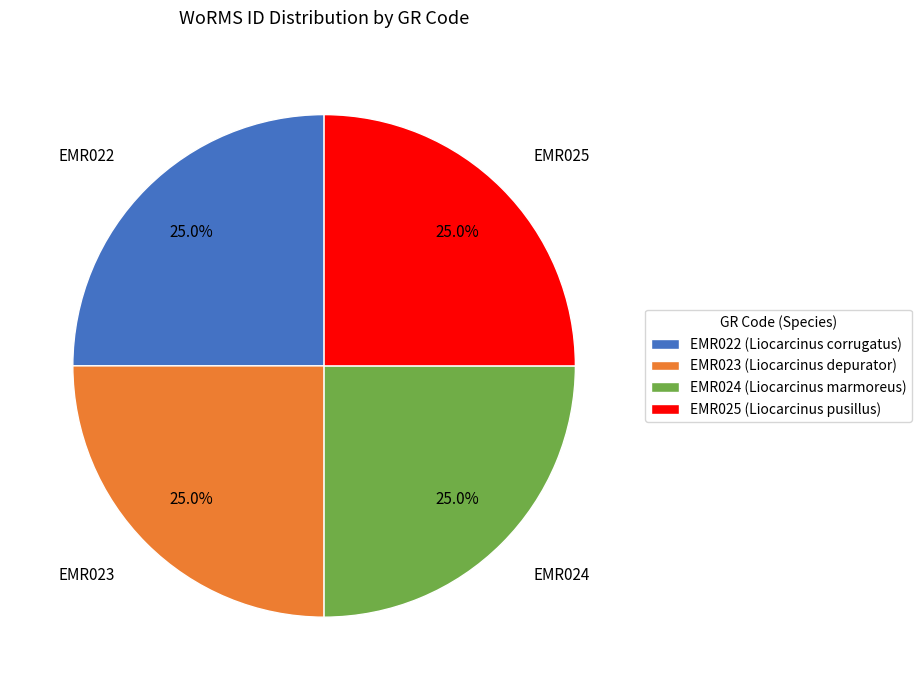

What percentage is NOT represented by EMR023?

75.0%